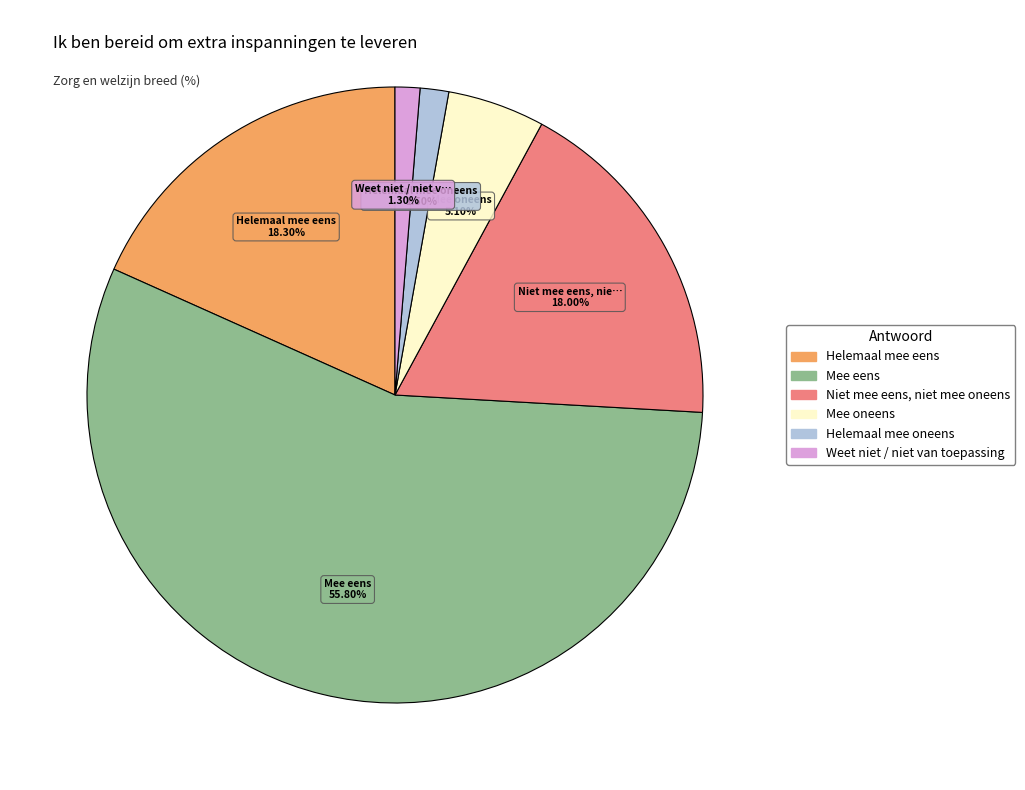

What percentage is the Niet mee eens, niet mee oneens slice, to the nearest percent?

18%